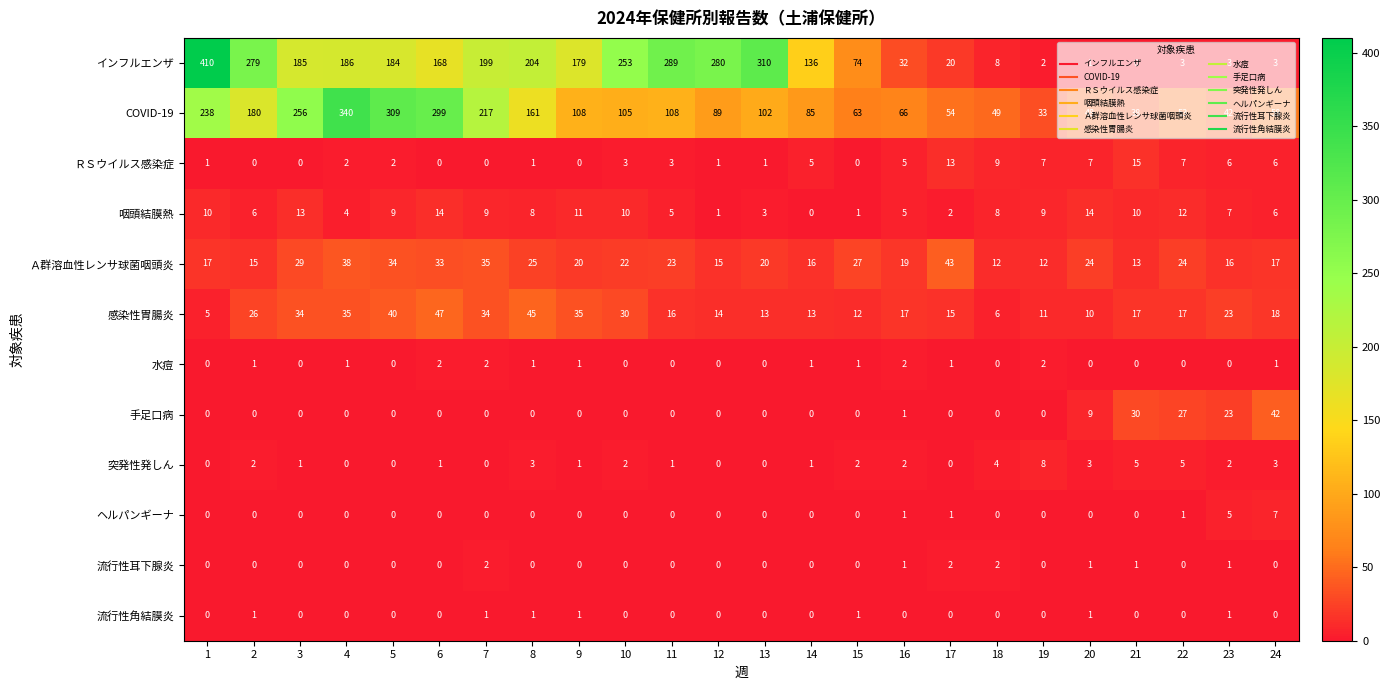

What is the spread (max minus min) of values at 3?

256